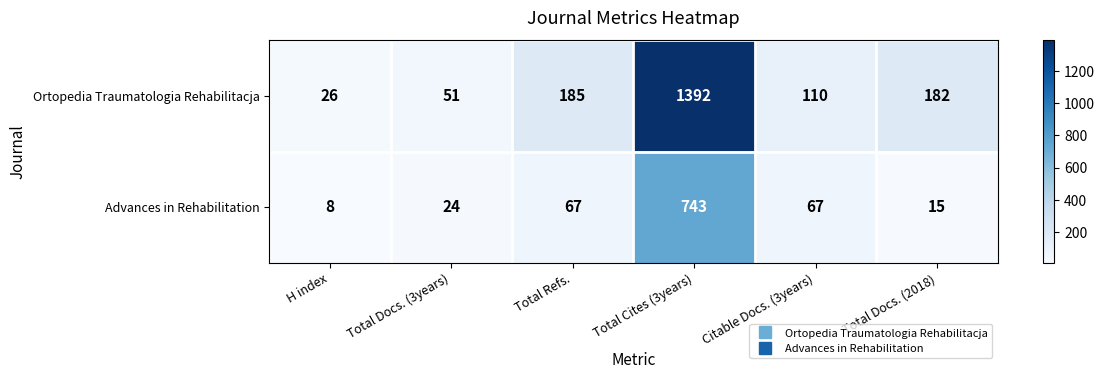

The Ortopedia Traumatologia Rehabilitacja series shows 324 at Total Refs.. True or false?

False